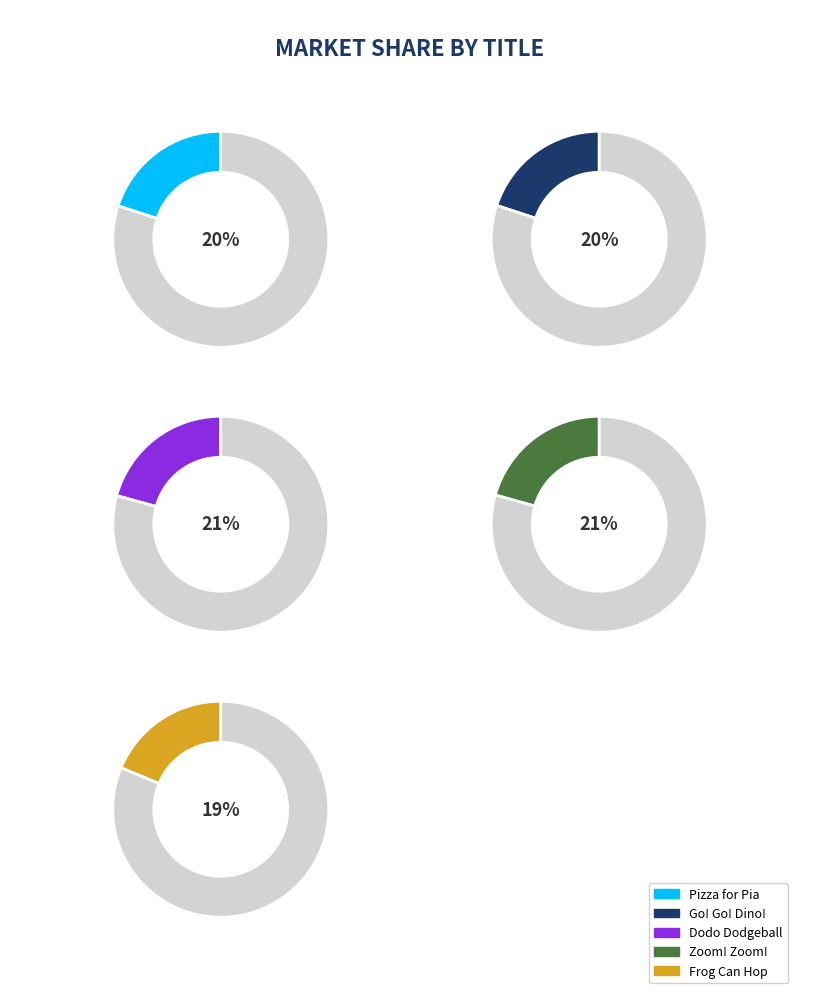

Does Go! Go! Dino! represent more than half of the total?

No